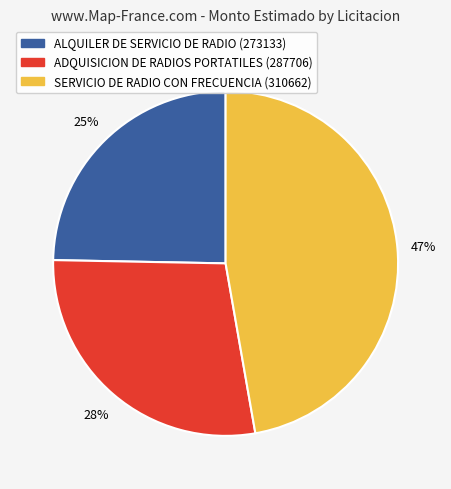

Is there any slice that represents more than half of the pie?

No